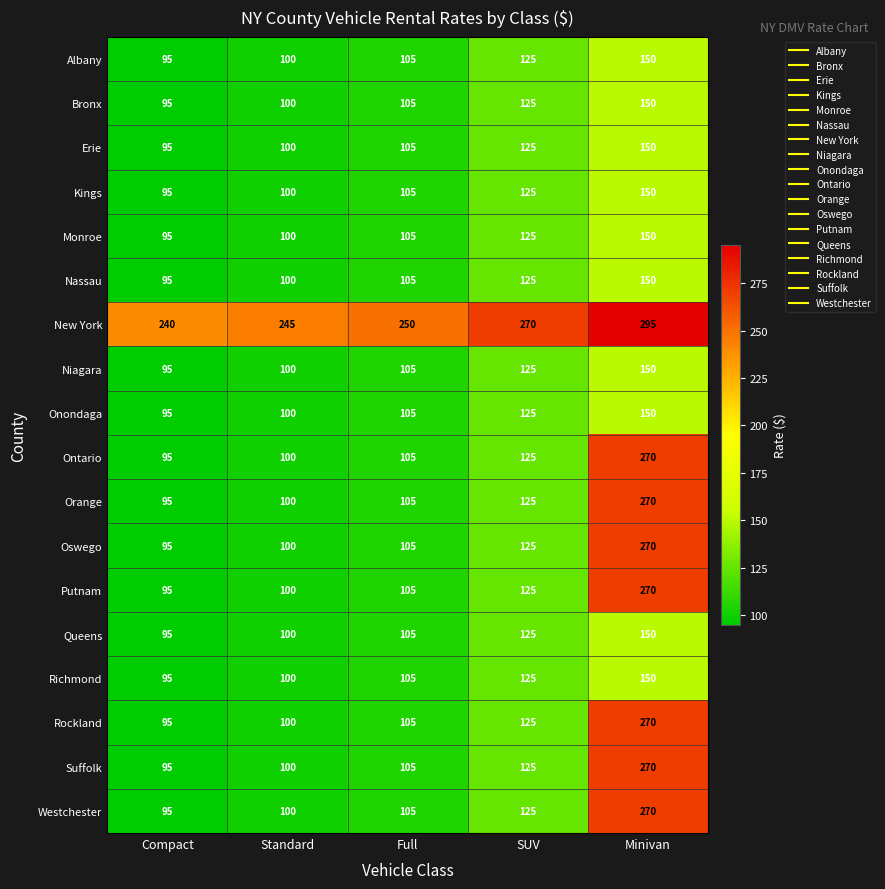

What is the sum of all Niagara values?

575